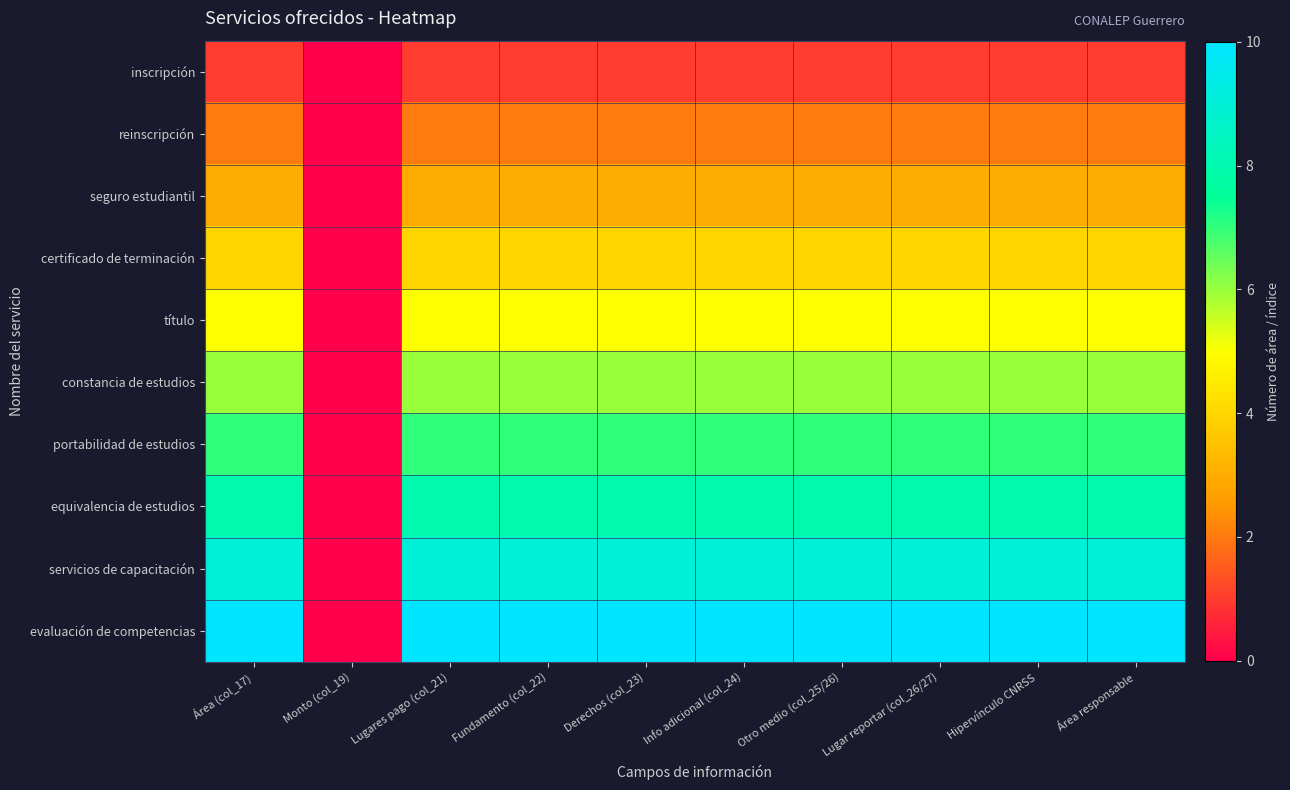

Which category has the lowest value across all series?

Monto (col_19)